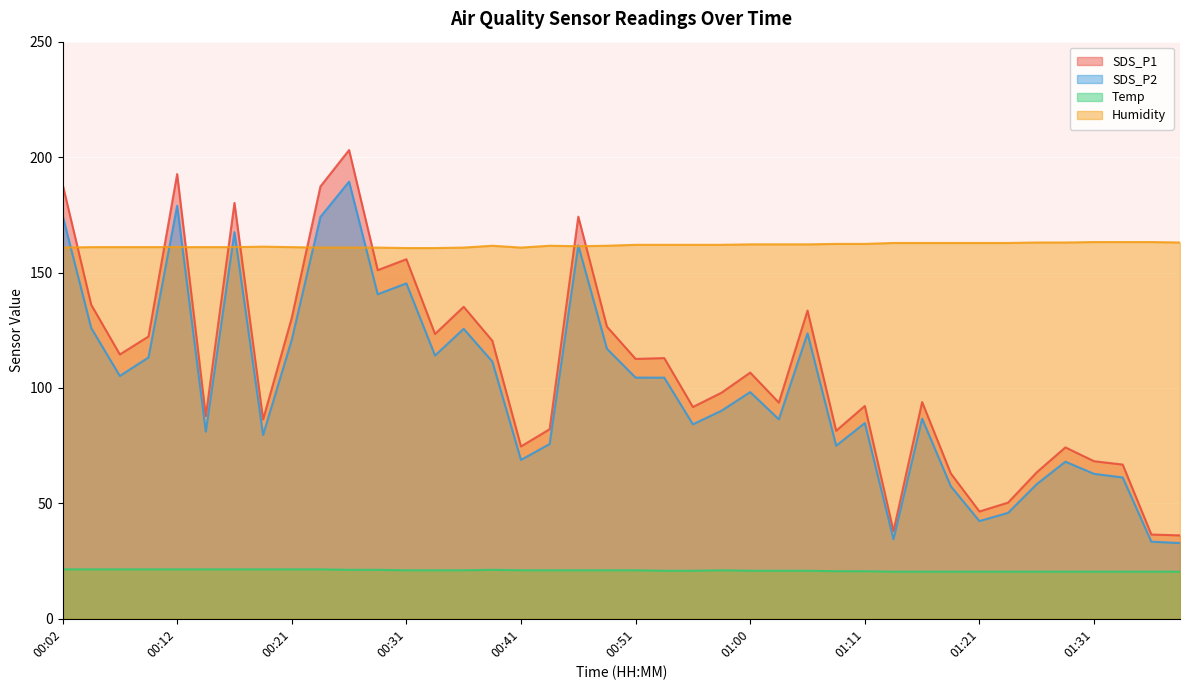

What is the sum of all SDS_P2 values?

4005.5